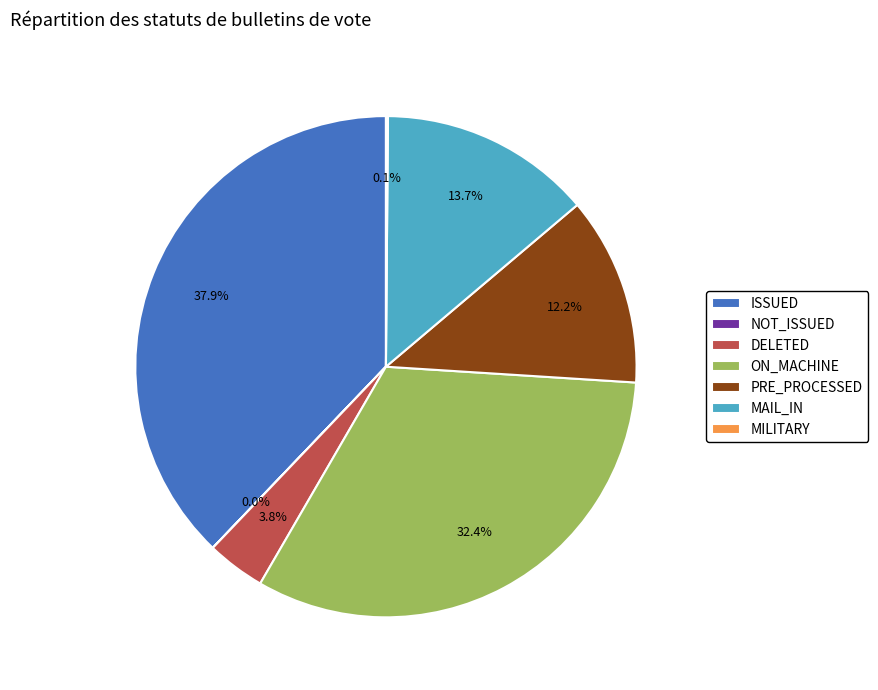

Which slice is the largest?

ISSUED